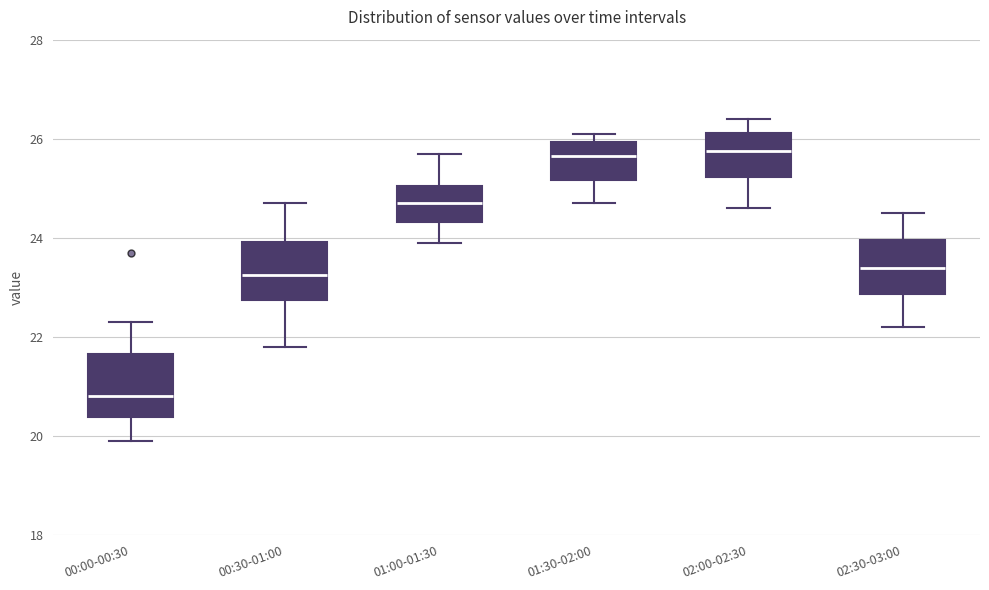

Reading left to right, transcribe this box plot: for each box, give where its median line is, the range the box spans, and where its two whiskers end, as read against the y-axis. The values are not printed on the chart, so give them approximately, as read against the axis.

00:00-00:30: median 20.8, box 20.4 to 21.6, whiskers 20.0 to 22.4
00:30-01:00: median 23.2, box 22.8 to 24.0, whiskers 21.8 to 24.8
01:00-01:30: median 24.8, box 24.4 to 25.0, whiskers 24.0 to 25.8
01:30-02:00: median 25.6, box 25.2 to 26.0, whiskers 24.8 to 26.2
02:00-02:30: median 25.8, box 25.2 to 26.2, whiskers 24.6 to 26.4
02:30-03:00: median 23.4, box 22.8 to 24.0, whiskers 22.2 to 24.6